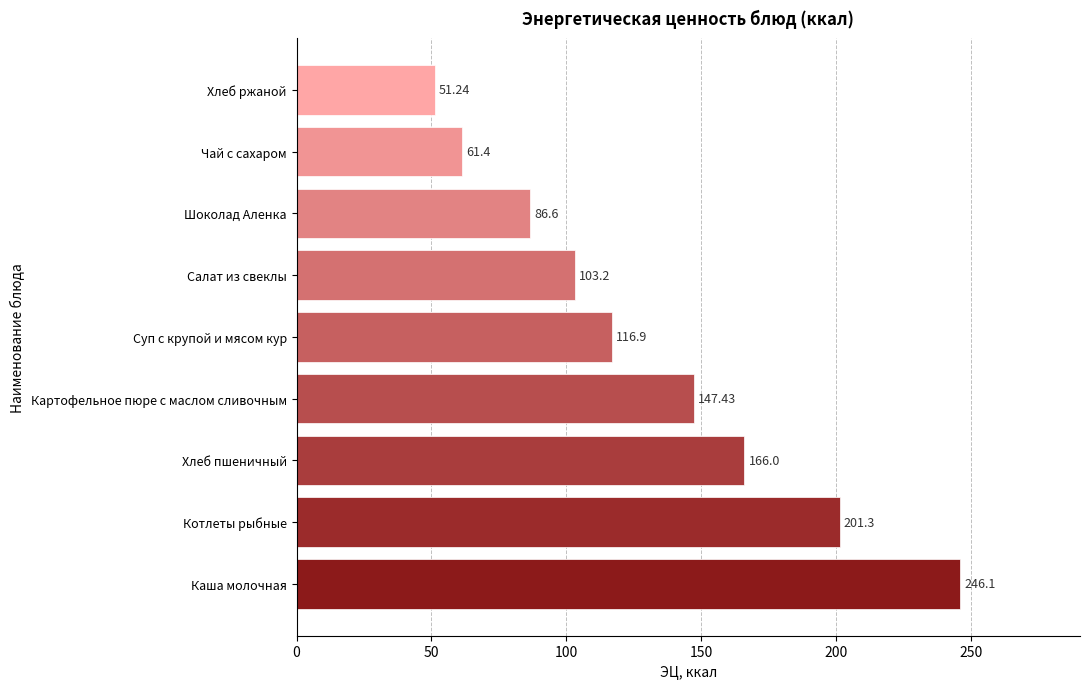

Rank the categories by value from highest to lowest.

Каша молочная, Котлеты рыбные, Хлеб пшеничный, Картофельное пюре с маслом сливочным, Суп с крупой и мясом кур, Салат из свеклы, Шоколад Аленка, Чай с сахаром, Хлеб ржаной